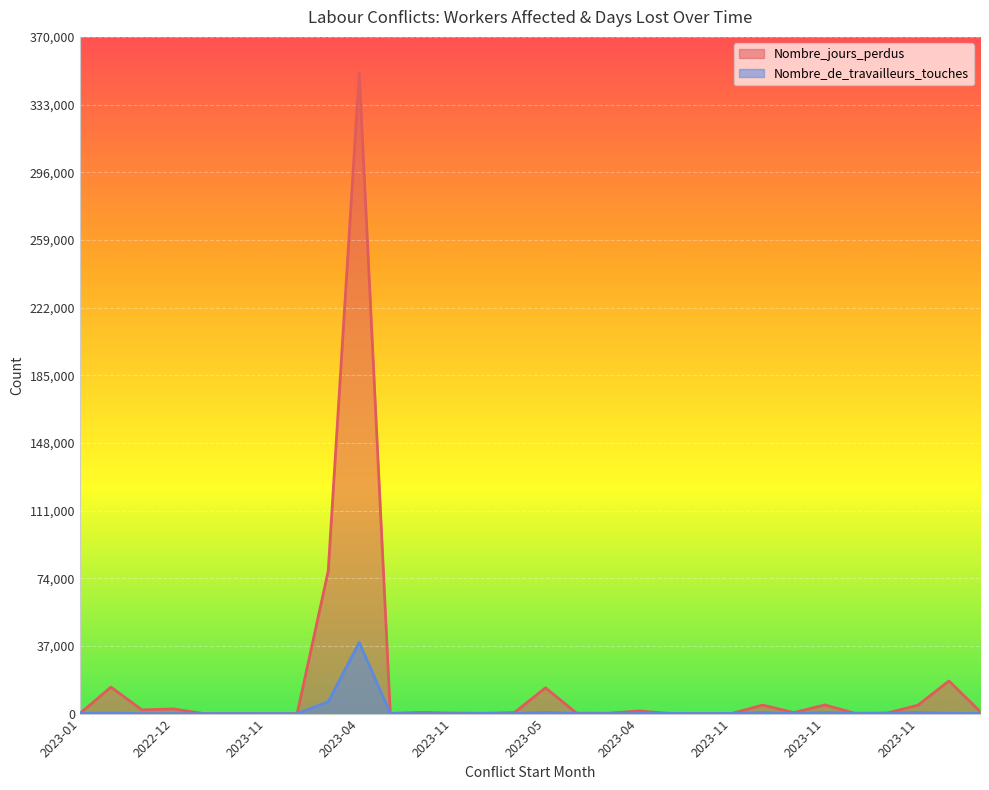

Which label corresponds to the smallest value in the chart?

2023-11